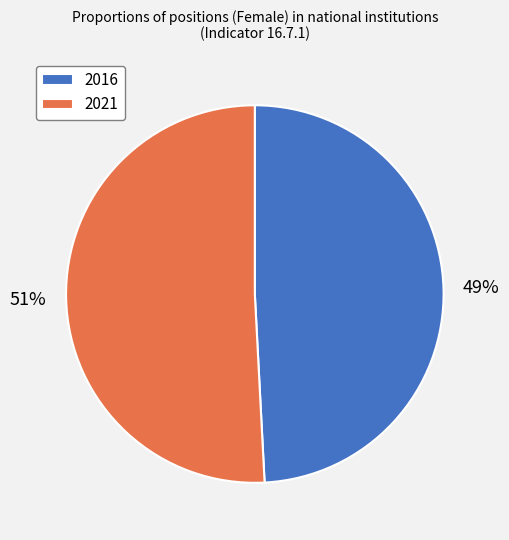

The 2021 slice represents 51% of the pie. True or false?

True